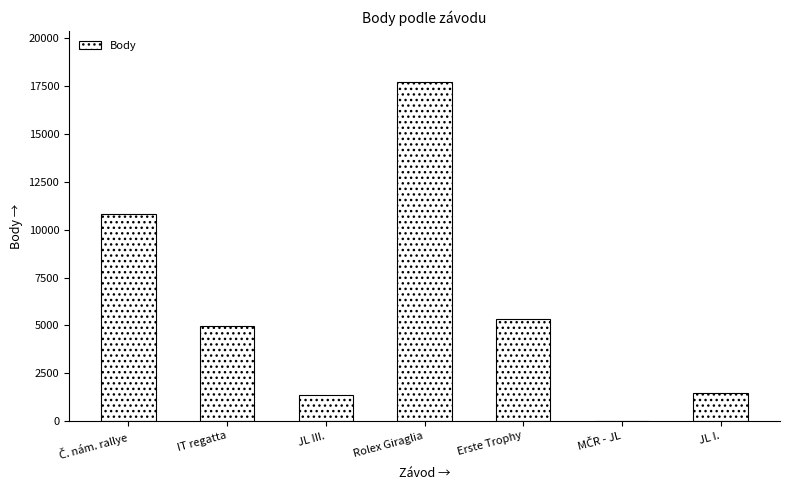

Reading right to left, what are all the values shown in this chart?

1471	0	5326	17731	1385	4989	10832